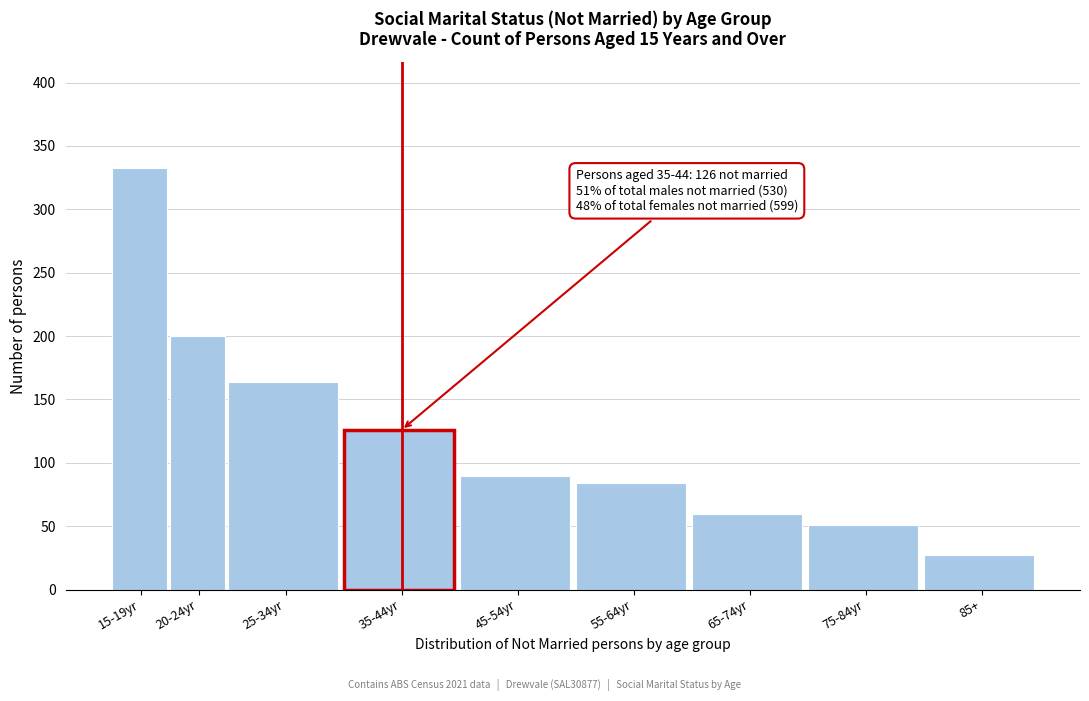

Reading left to right, transcribe all the data shown in this chart.

15-19yr=333	20-24yr=200	25-34yr=164	35-44yr=126	45-54yr=90	55-64yr=84	65-74yr=60	75-84yr=51	85+=27